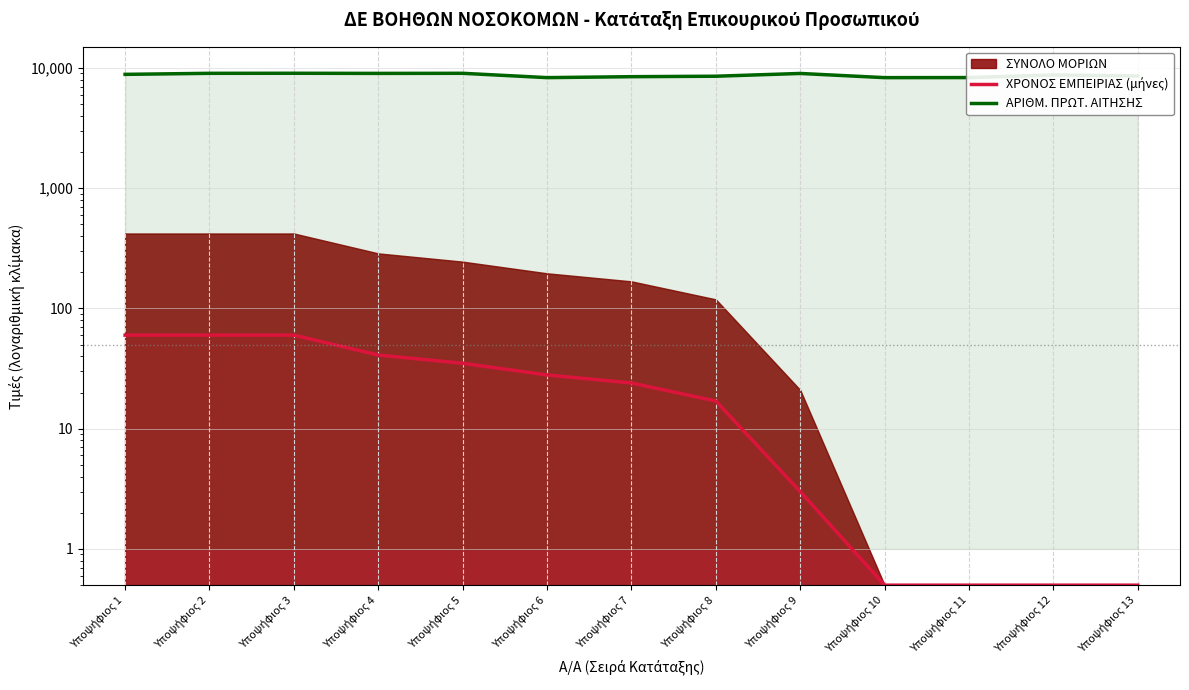

Which series has the largest total across all categories?

ΑΡΙΘΜ. ΠΡΩΤ. ΑΙΤΗΣΗΣ